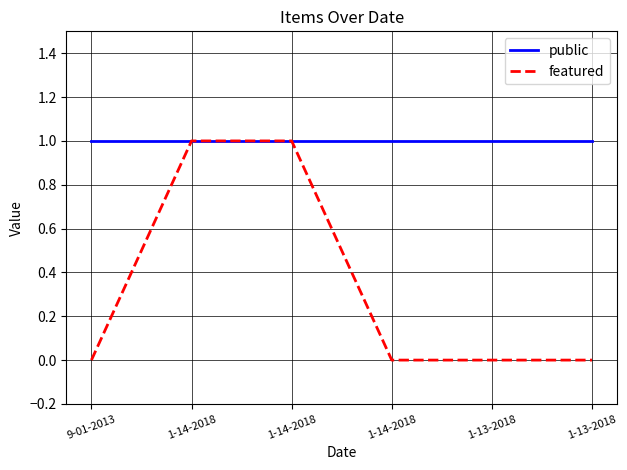

How many categories are shown in the chart?

6